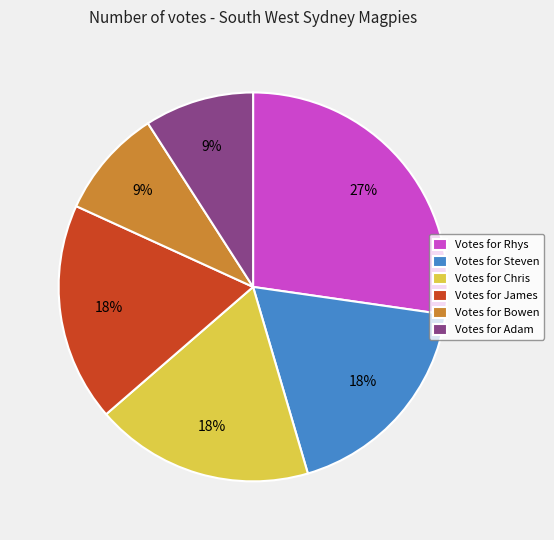

How many segments does this pie chart have?

6